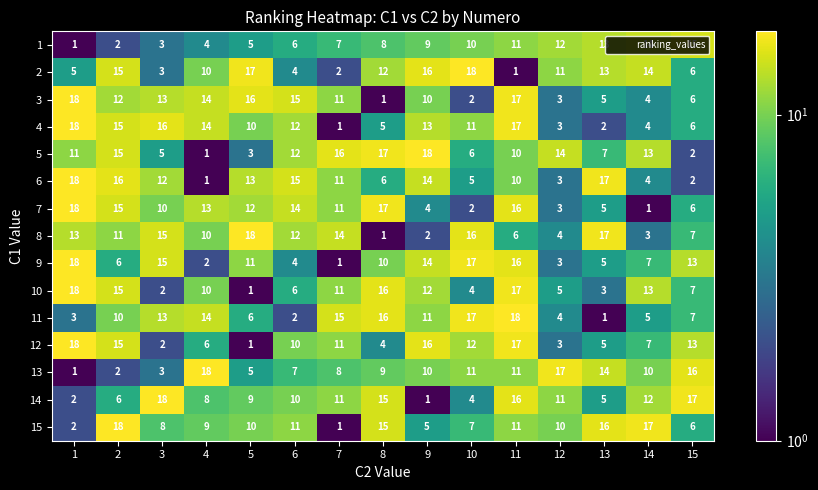

Which series has the largest total across all categories?

5